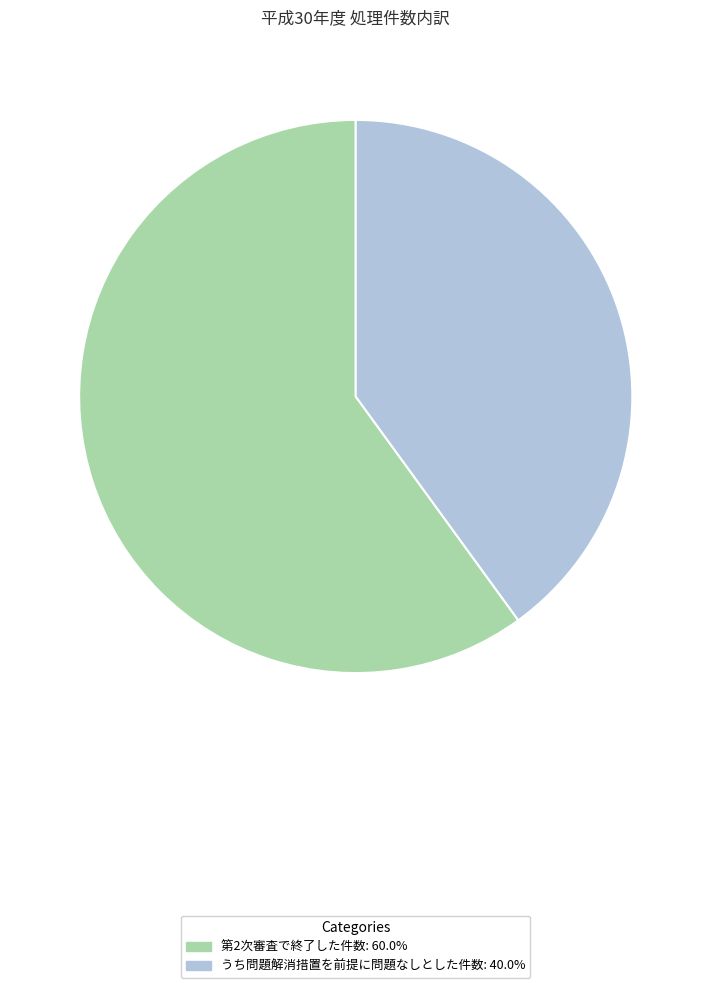

Does any single category account for the majority?

Yes